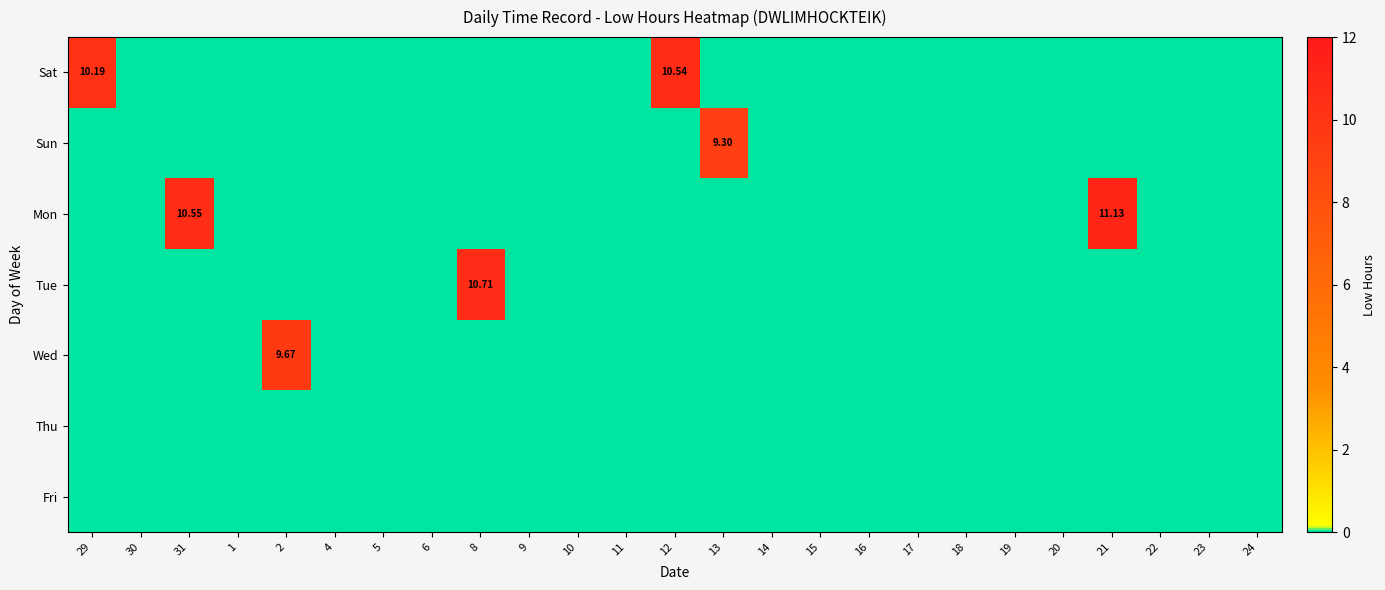

Which series has the largest total across all categories?

Mon